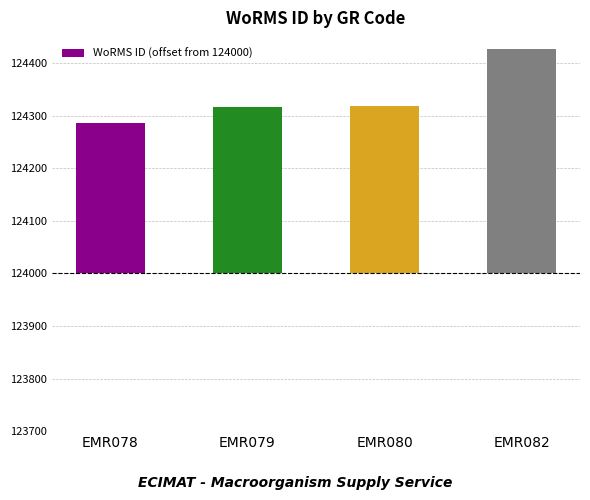

True or false: the data shows 319 at EMR080.

True